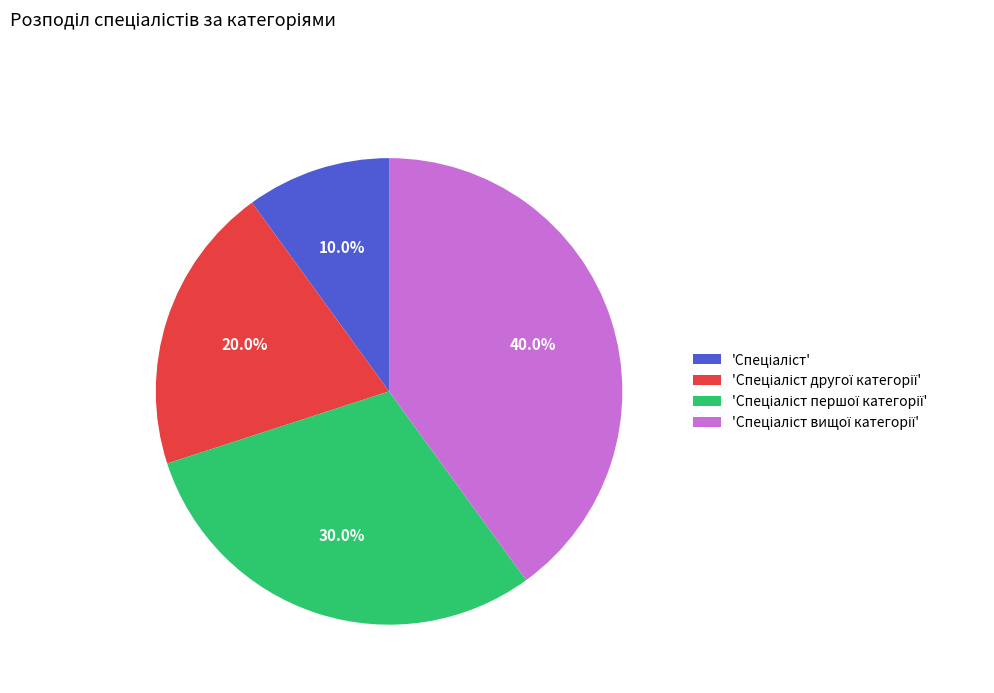

Does any single category account for the majority?

No